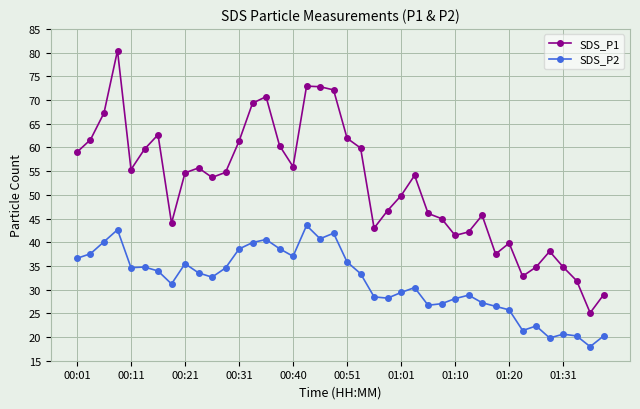

Which series has the largest total across all categories?

SDS_P1